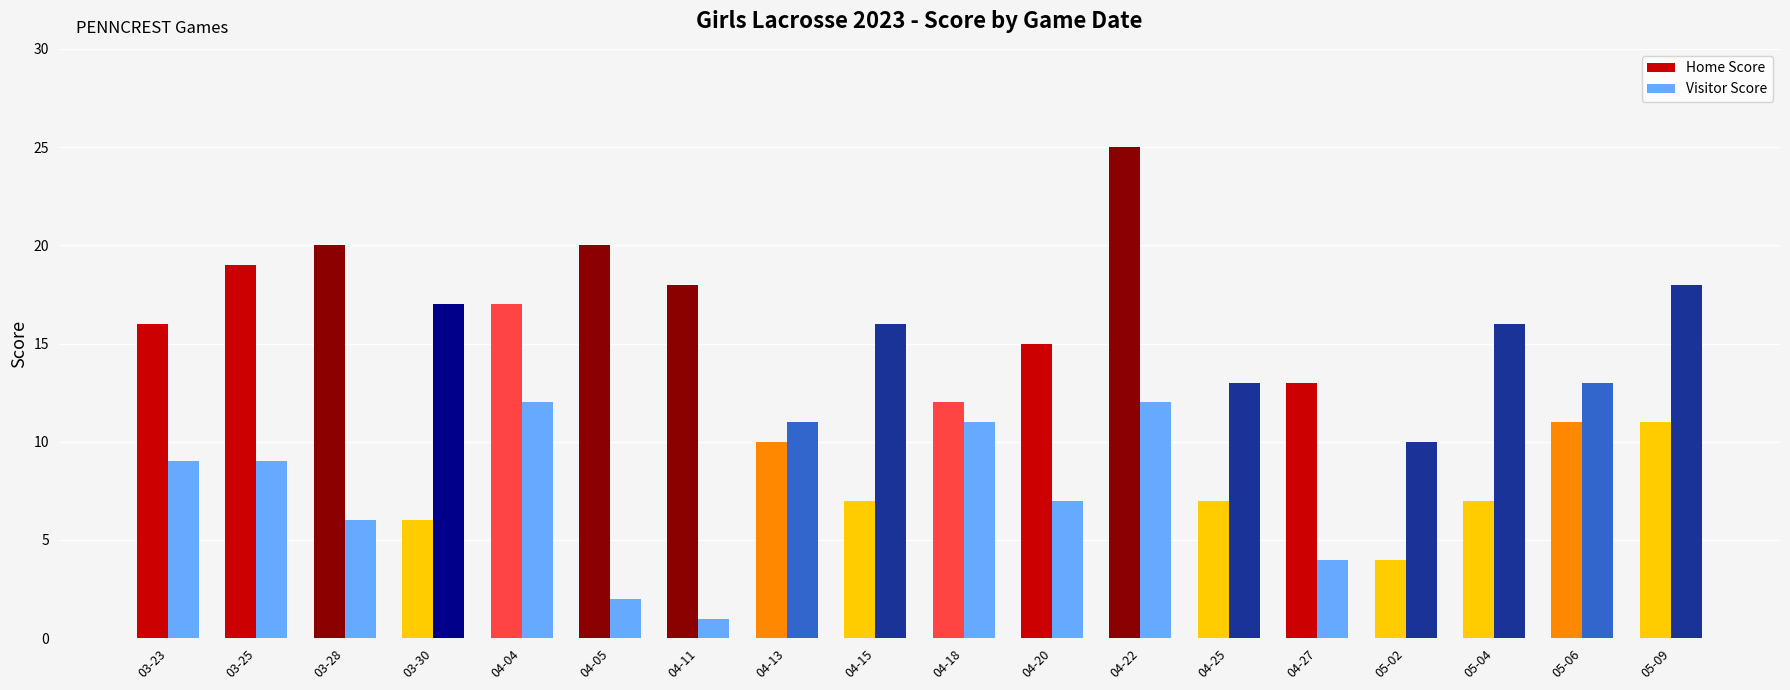

What is the difference between the maximum and minimum values in the Home Score series?

21